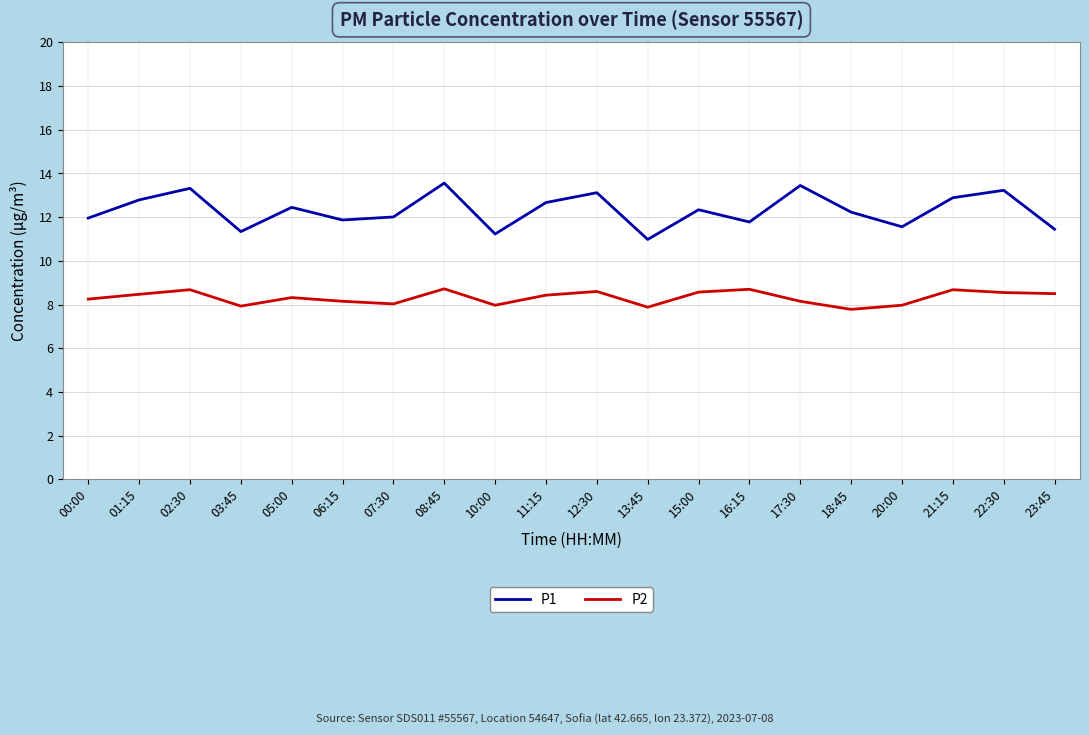

Which series has the largest range (max minus min)?

P1